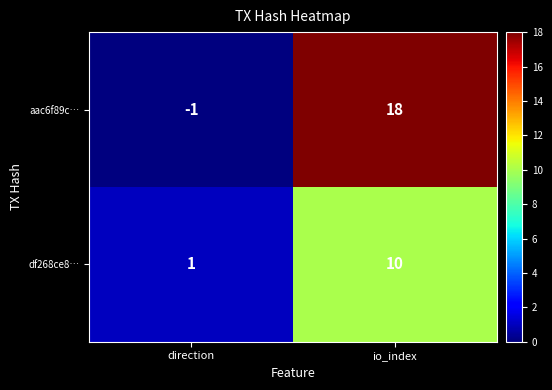

True or false: aac6f89c… has a value of -1 at direction.

True